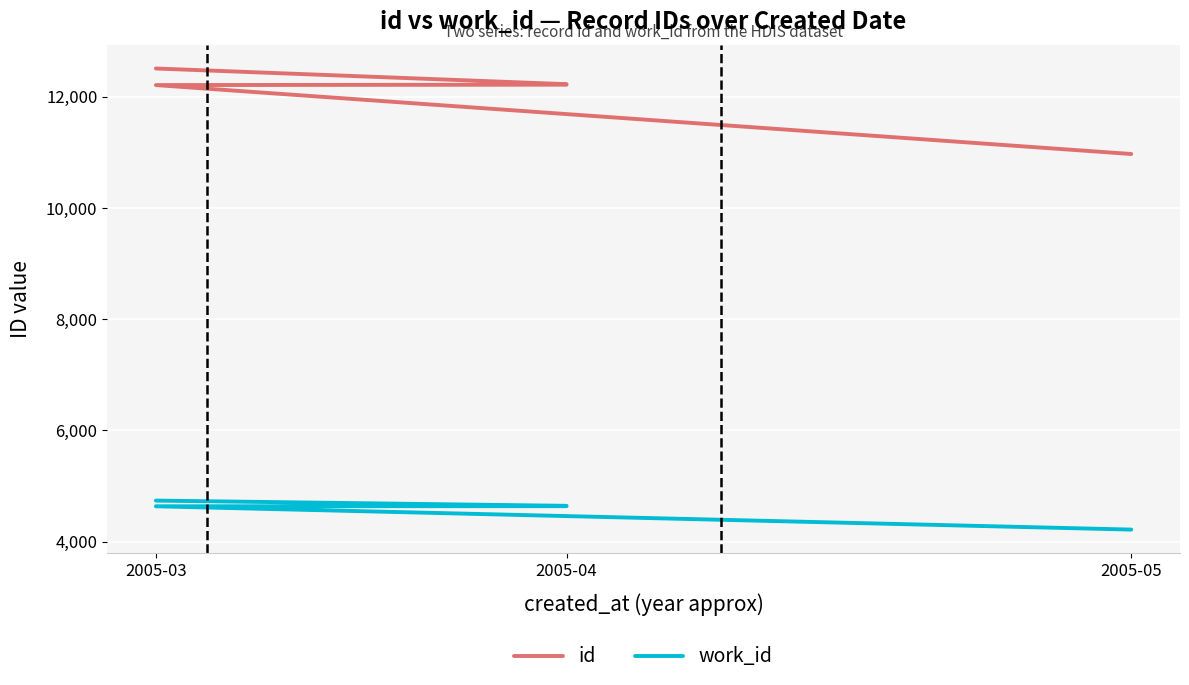

Reading left to right, list all the values displayed in this chart.

id: 10967	12206	12213	12214	12219	12220	12222	12504
work_id: 4216	4635	4637	4638	4640	4641	4643	4737